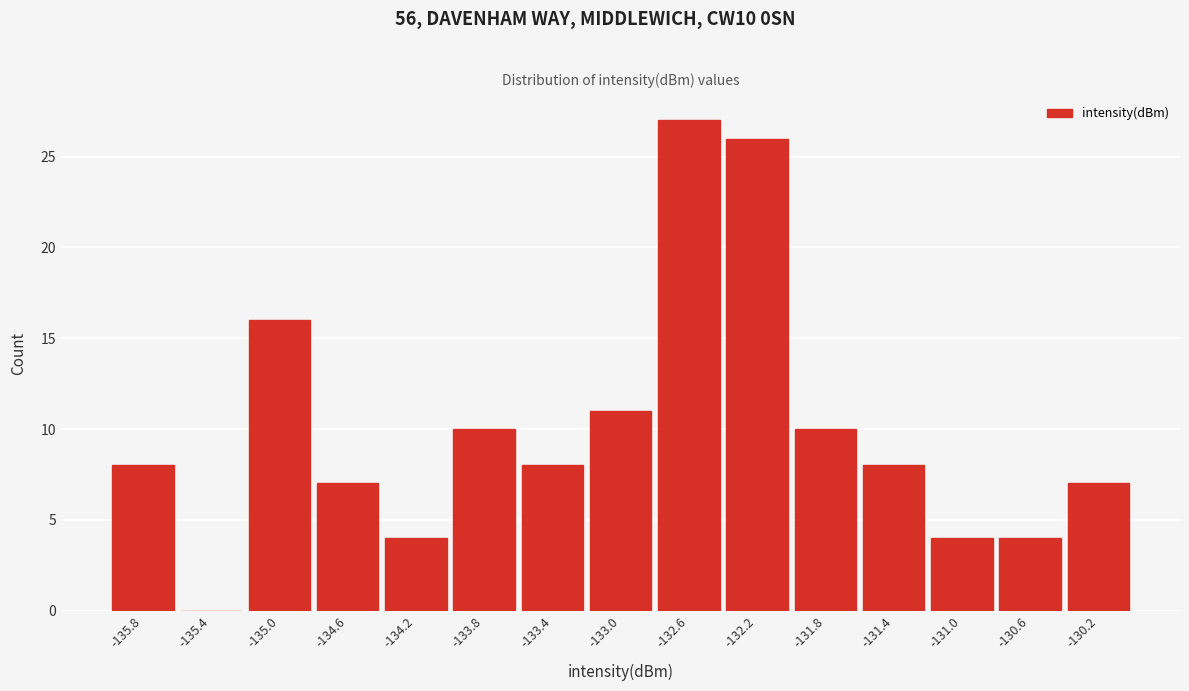

Reading left to right, extract all data points from this chart.

-135.8=8	-135.4=0	-135.0=16	-134.6=7	-134.2=4	-133.8=10	-133.4=8	-133.0=11	-132.6=27	-132.2=26	-131.8=10	-131.4=8	-131.0=4	-130.6=4	-130.2=7